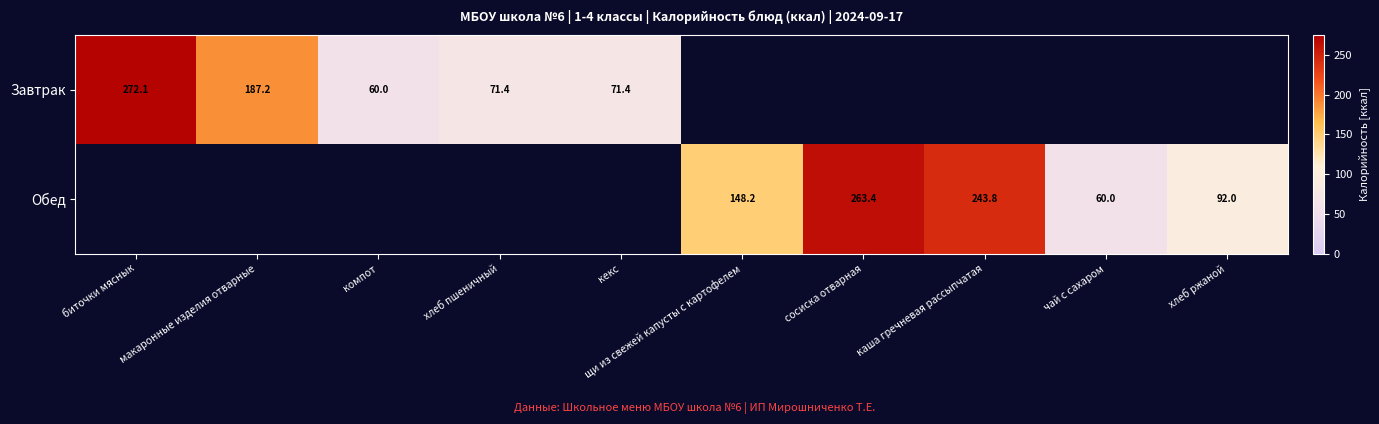

Between компот and кекс, which is larger?

кекс